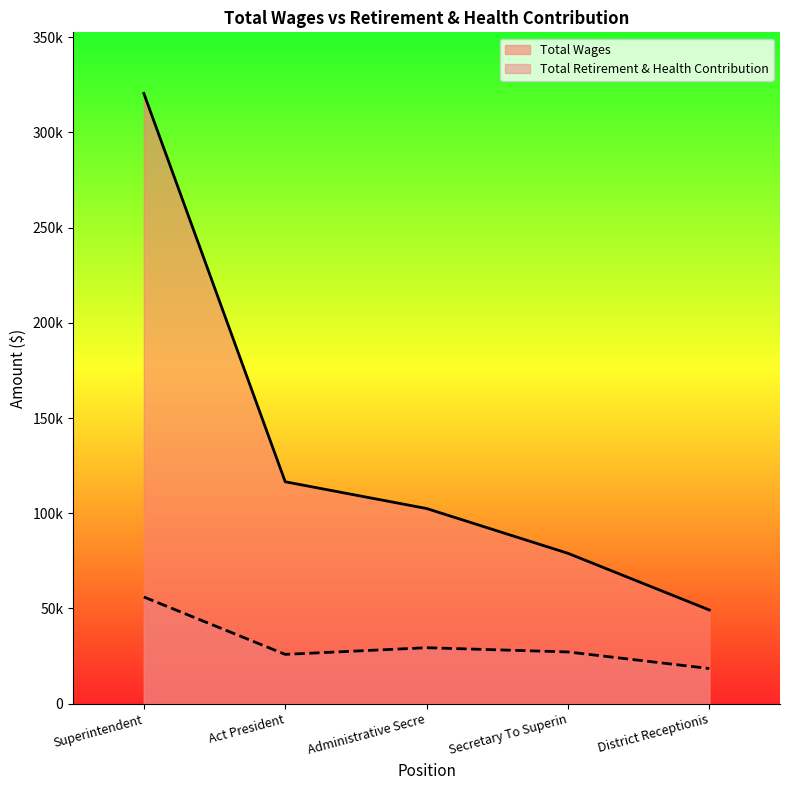

True or false: Total Wages and Total Retirement & Health Contribution cross at least once.

False